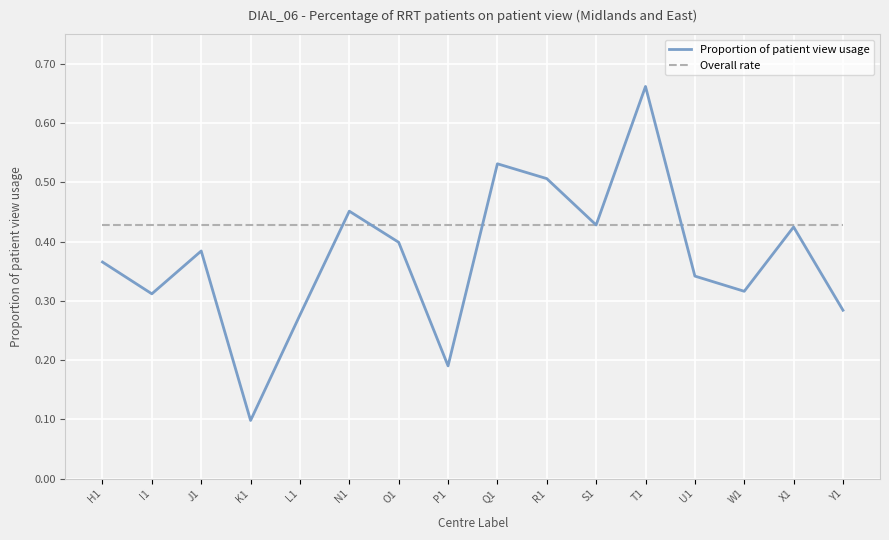

Which category has the highest value in the Proportion of patient view usage series?

T1